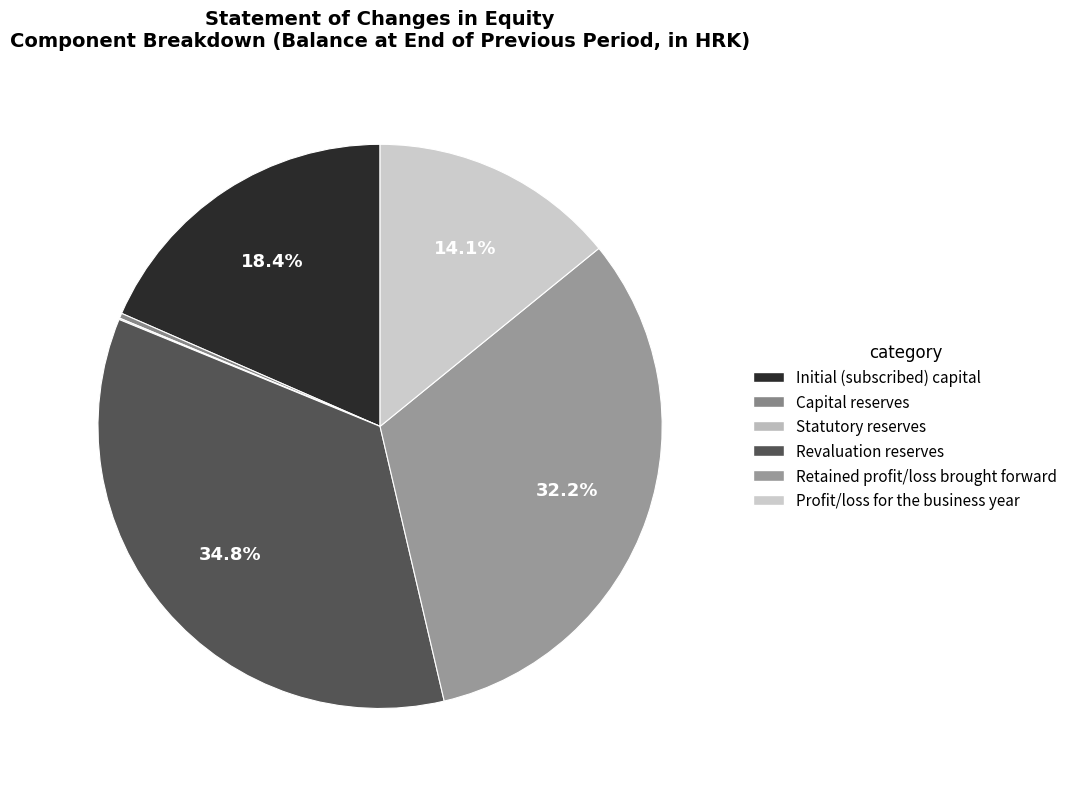

To the nearest percent, what percentage of the pie is Initial (subscribed) capital?

18%